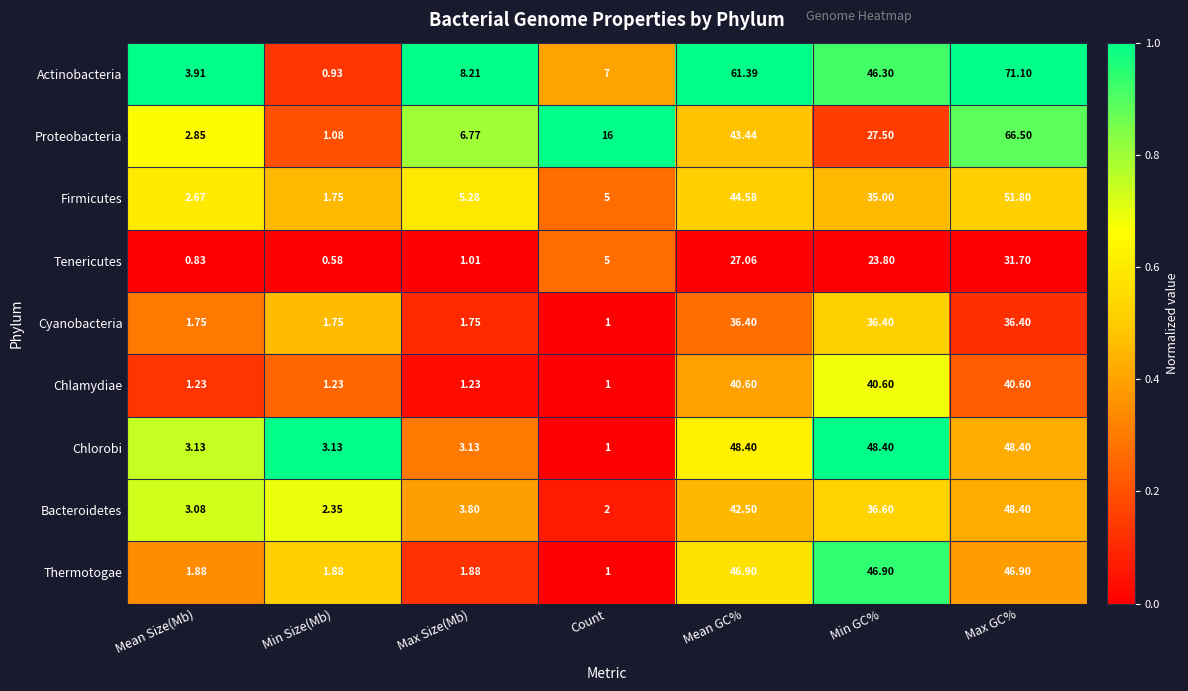

Where is Tenericutes nearest to the value 16?

Min GC%